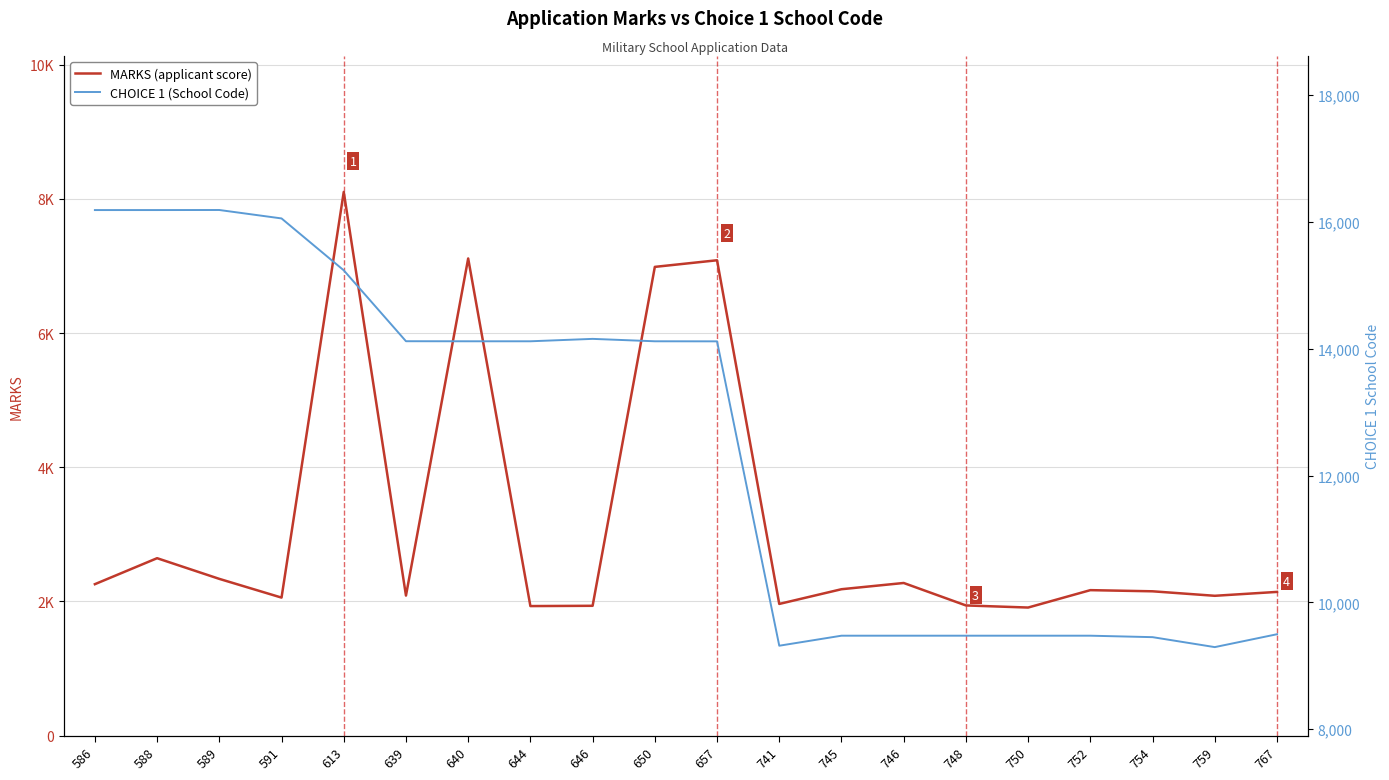

What is the difference between the highest and lowest values at 586?

13929.3